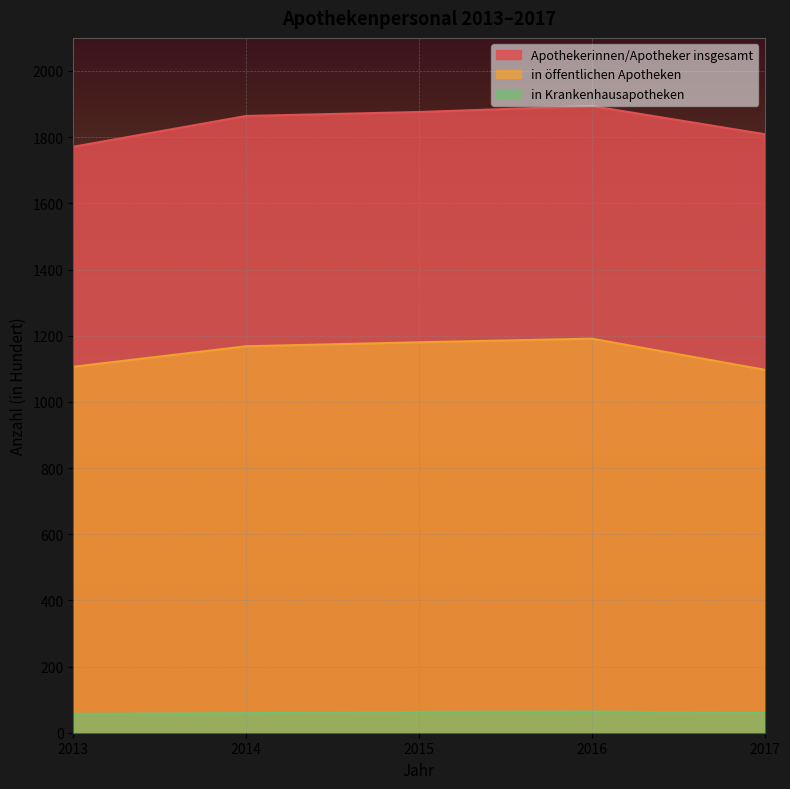

At which category does in öffentlichen Apotheken reach its first local peak?

2016